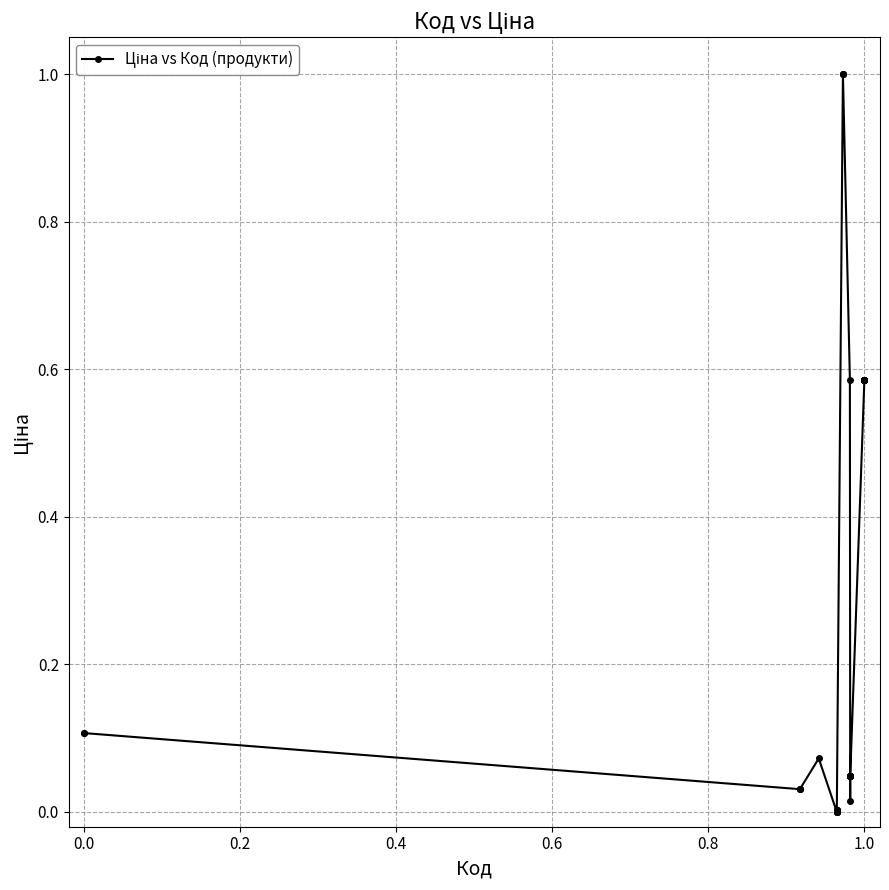

What is the maximum value shown in the chart?

1.0